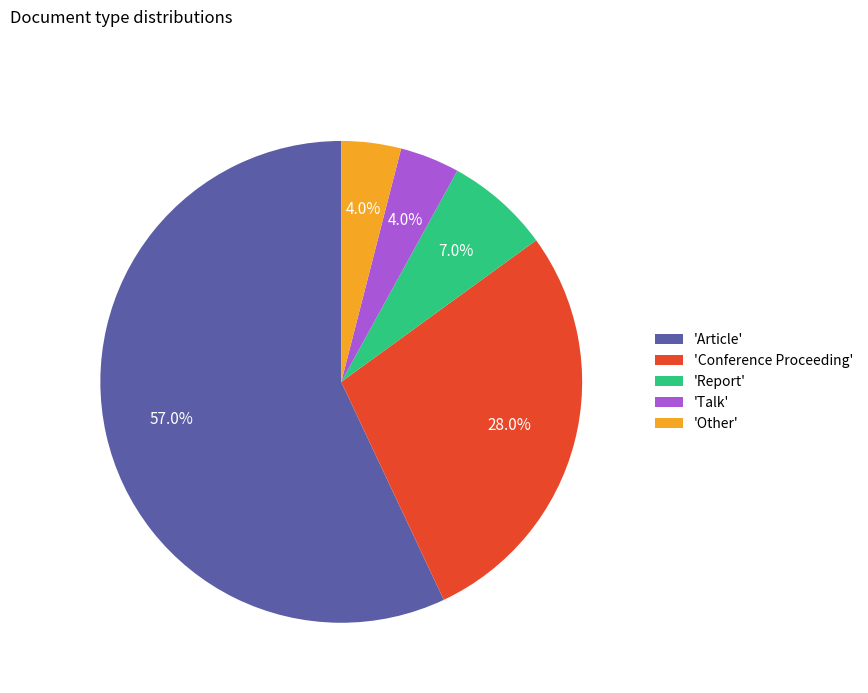

What percentage is NOT represented by 'Article'?

43.0%